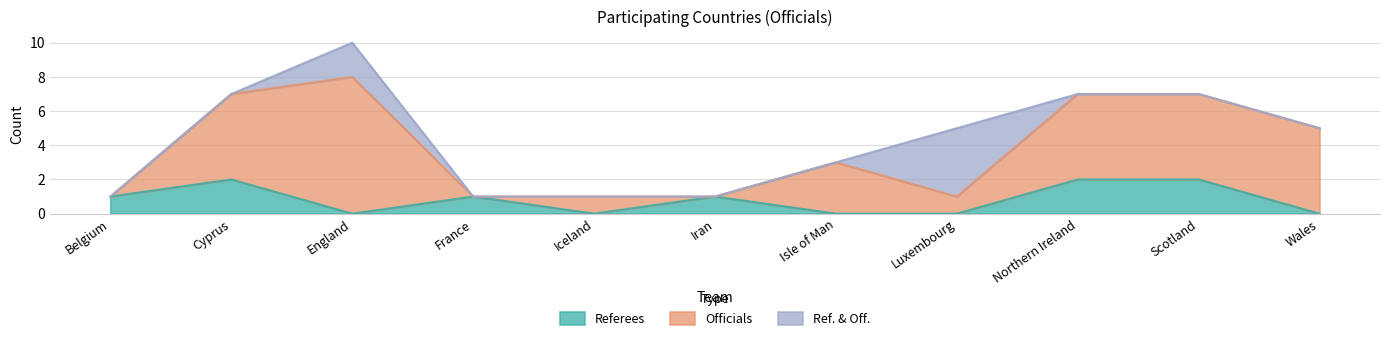

Which category has the highest value across all series?

England